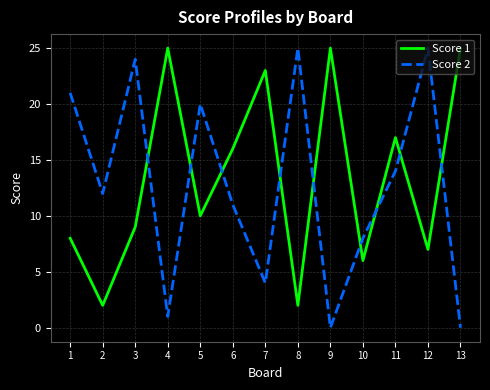

At which category is the sum across all series the highest?

3